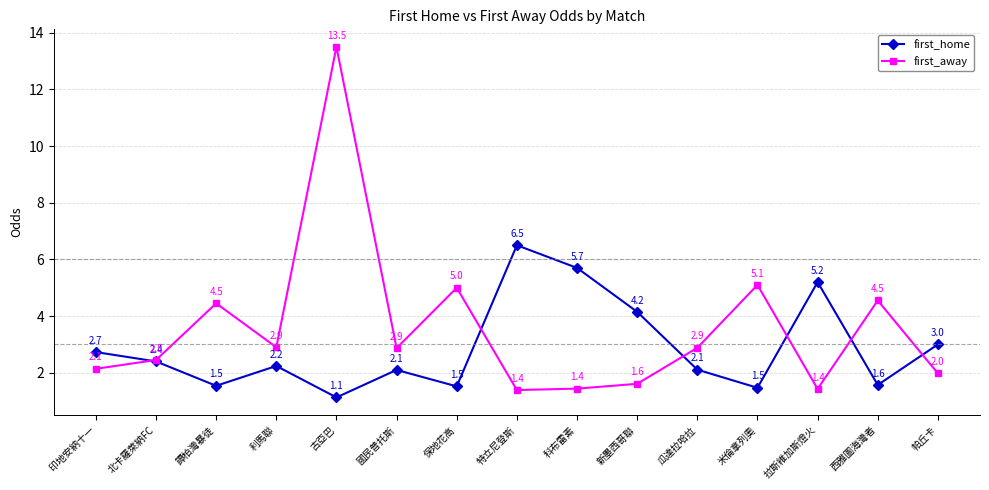

Where do first_away and first_home first cross each other?

印地安納十一 and 北卡羅萊納FC